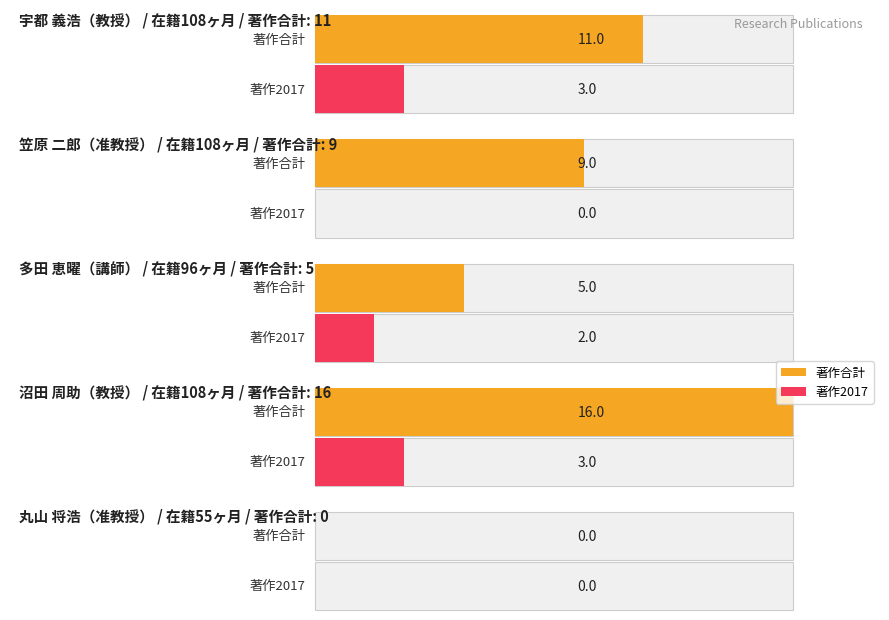

True or false: 在籍月数 has a value of 108 at 沼田 周助.

True